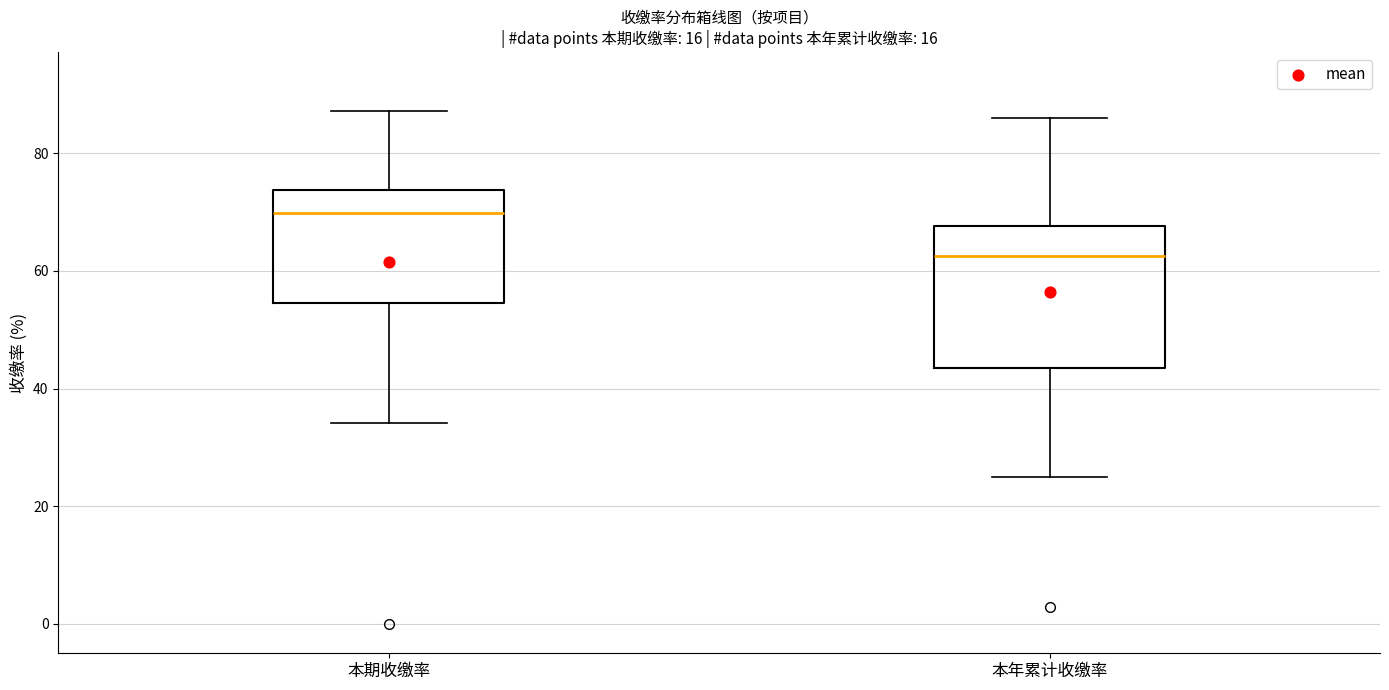

Where is the upper edge of the box for 本期收缴率 on the y-axis? The values are not printed on the chart, so give them approximately, as read against the axis.

74